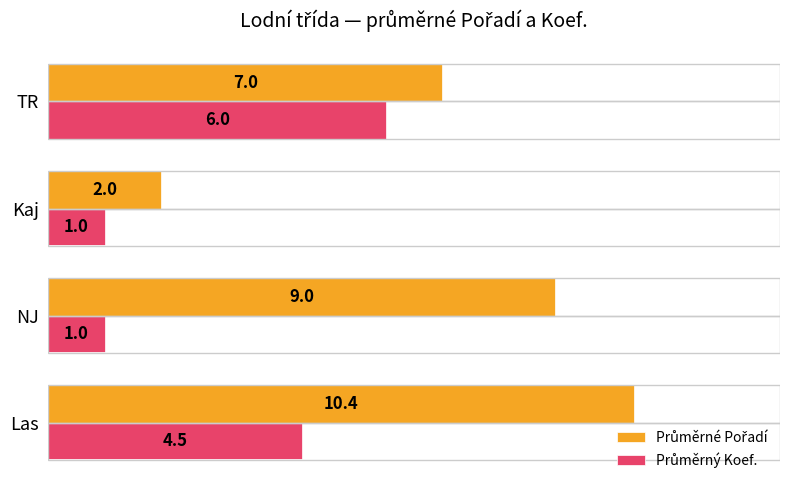

What is the difference between the highest and lowest values at Kaj?

1.0